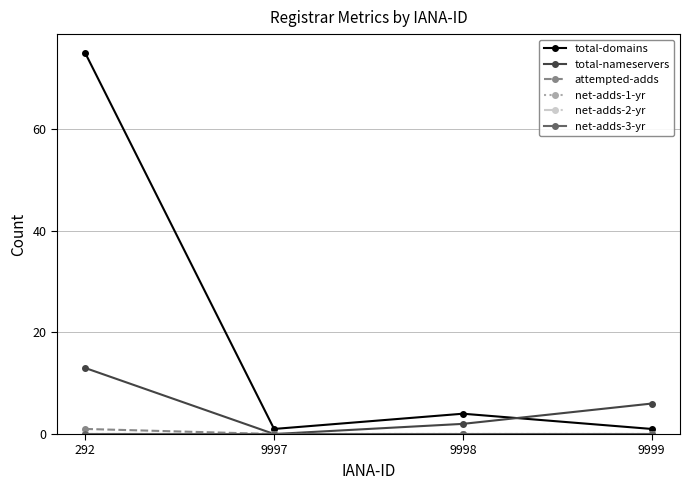

Rank the series by their maximum value, from highest to lowest.

total-domains, total-nameservers, attempted-adds, net-adds-1-yr, net-adds-2-yr, net-adds-3-yr